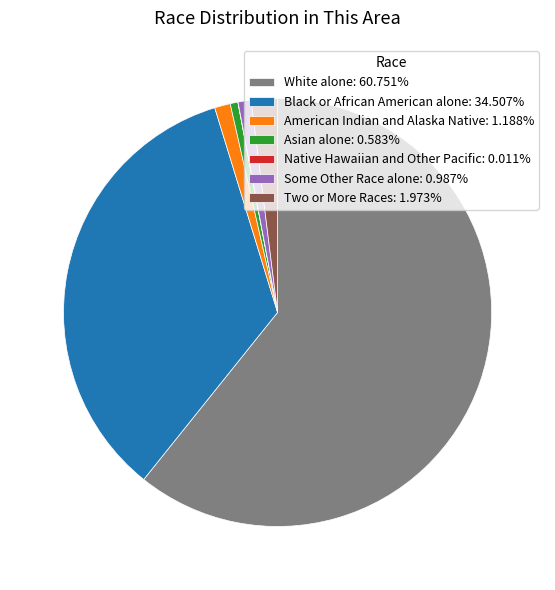

Does any single category account for the majority?

Yes